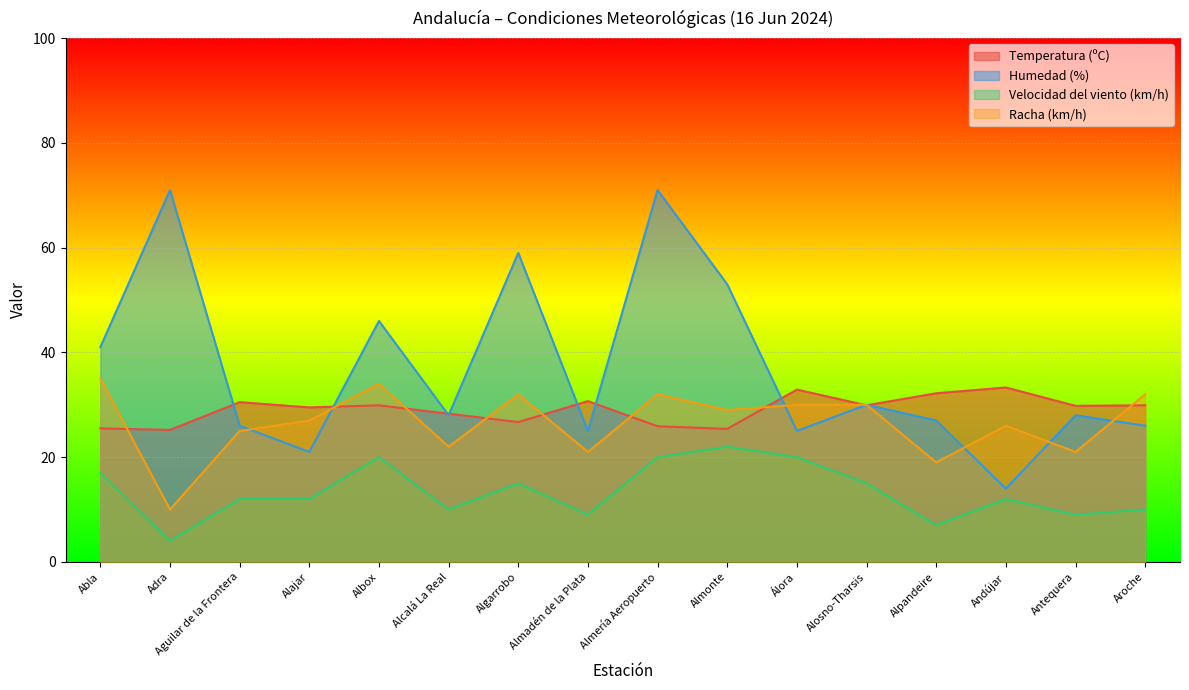

At how many categories does at least one series exceed 14?

16